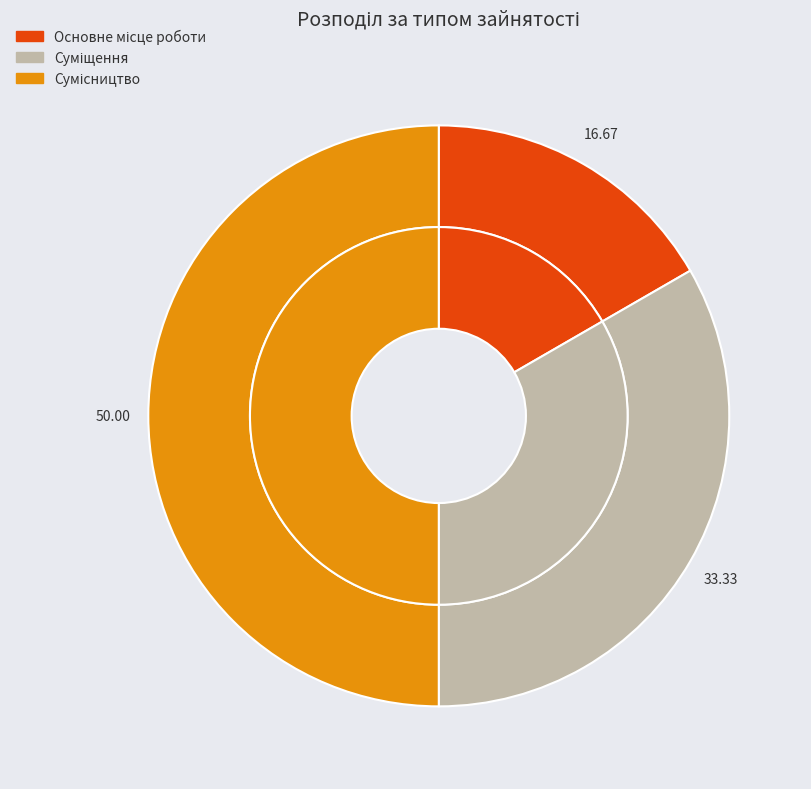

Is Суміщення the majority of the pie?

No